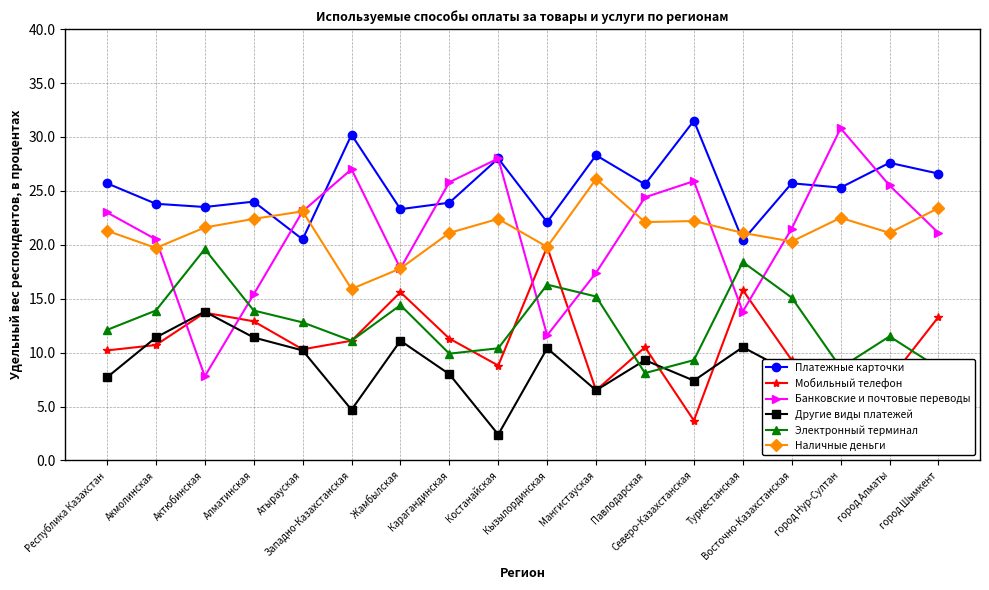

The value of Мобильный телефон at Западно-Казахстанская is 11.1. True or false?

True